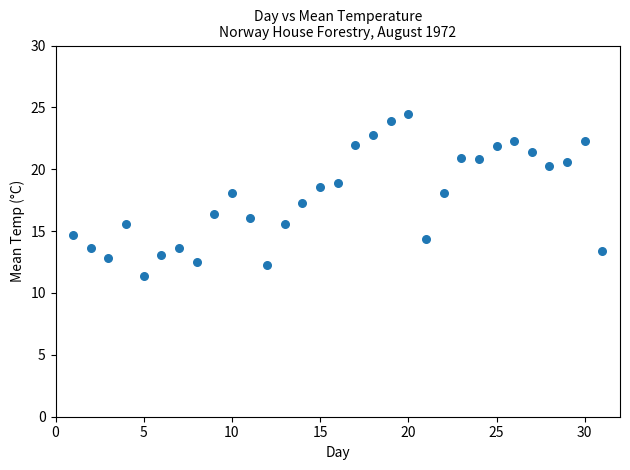

What is the range of X values (max minus min)?

30.0